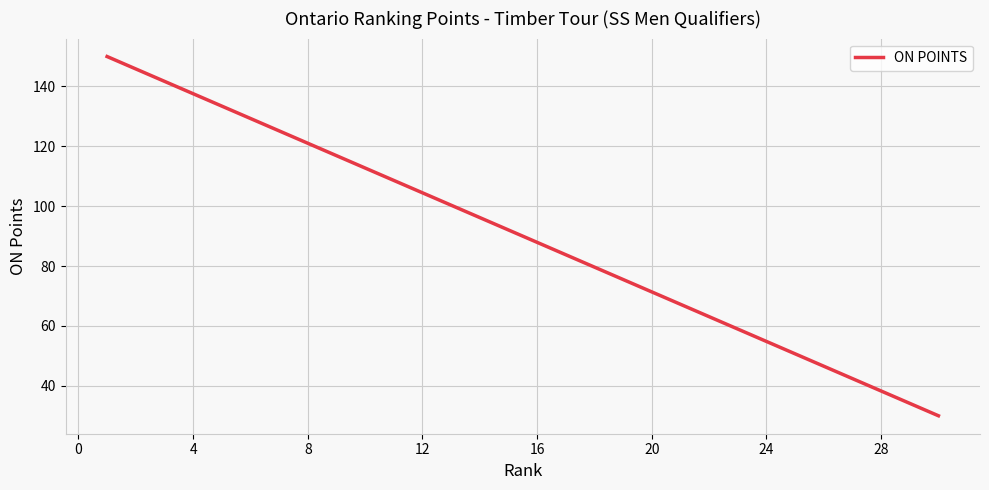

What is the difference between the maximum and minimum values?

120.0